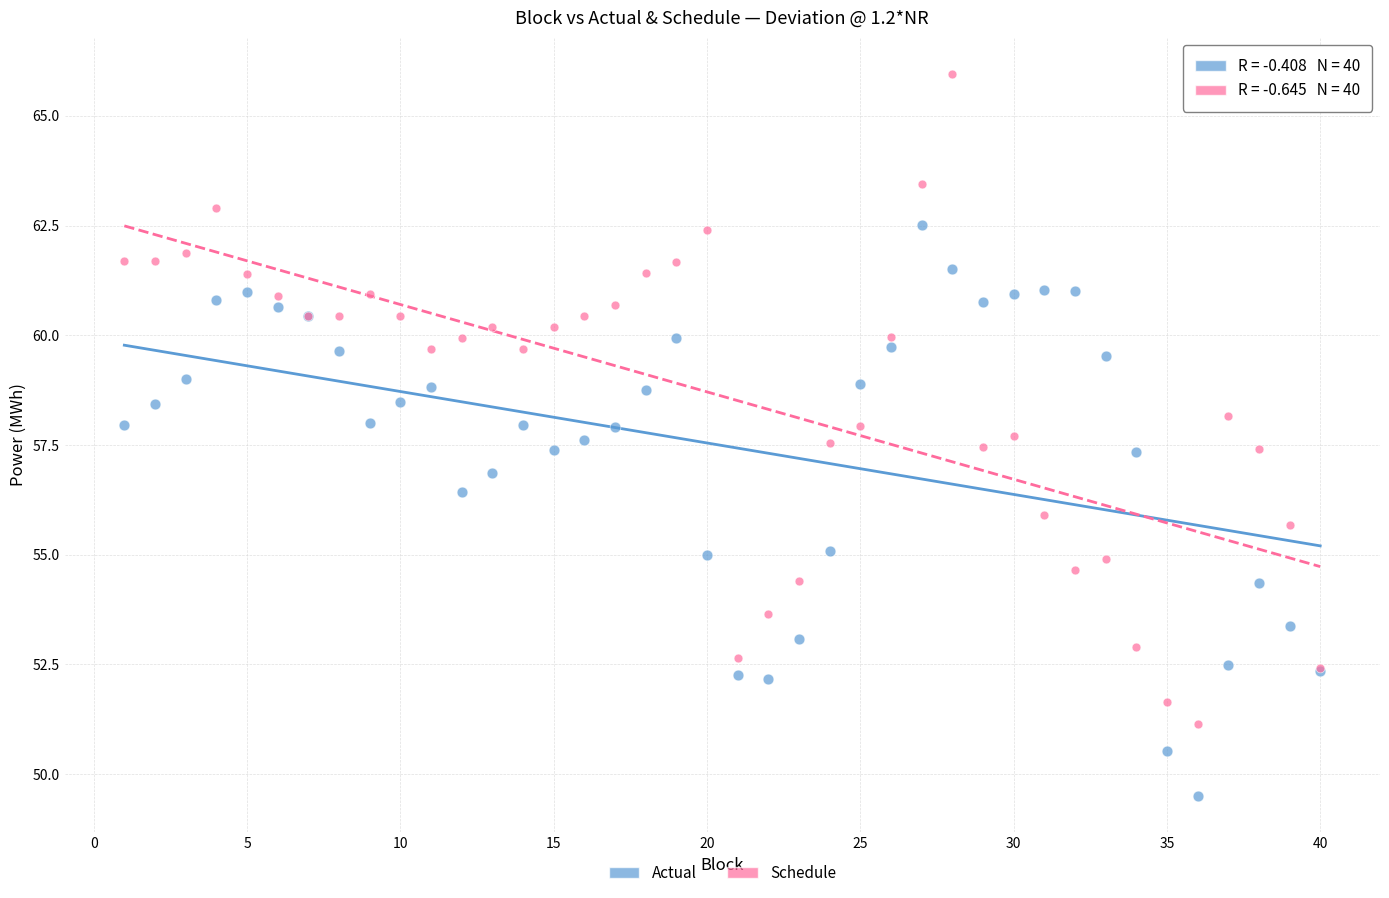

Which series reaches the maximum Y coordinate?

Schedule